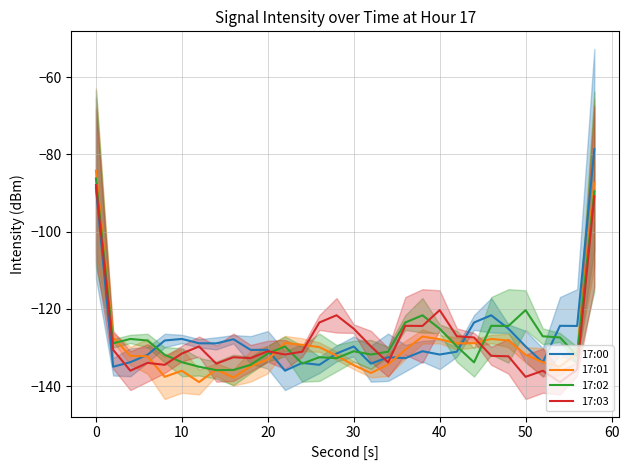

What is the lowest value of the 17:03 series?

-138.9